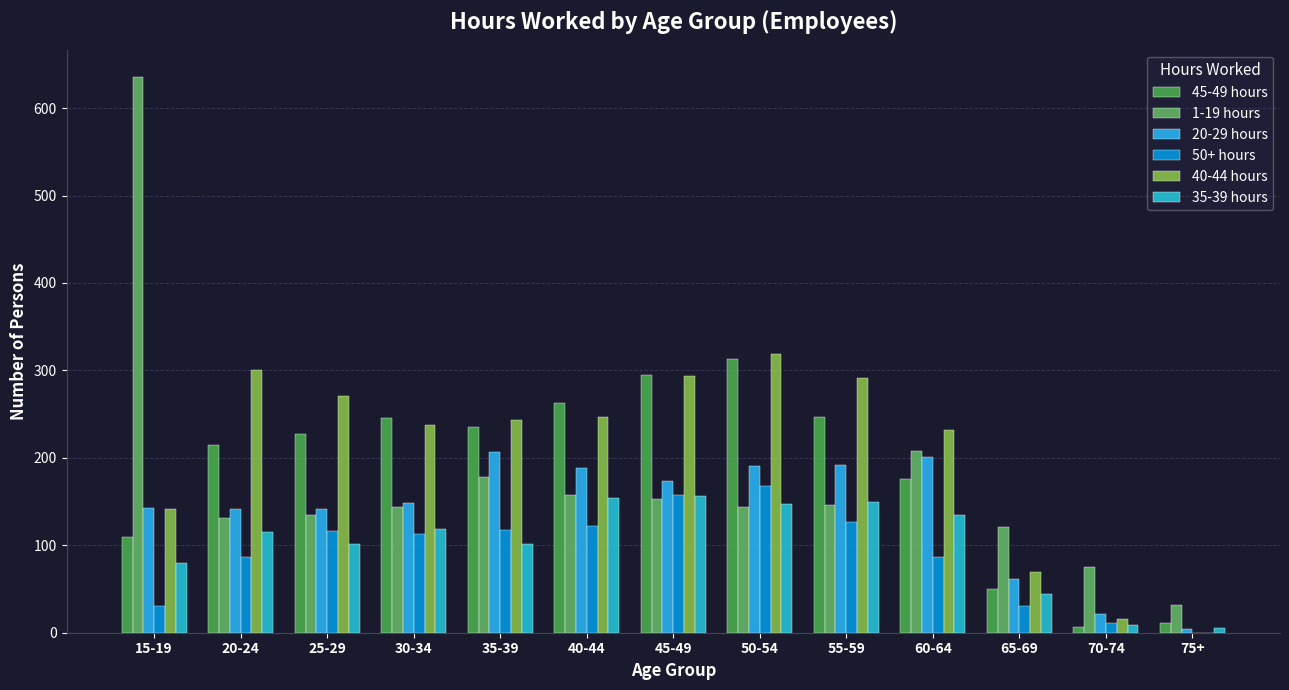

What is the label of the 10th bar from the left?

60-64